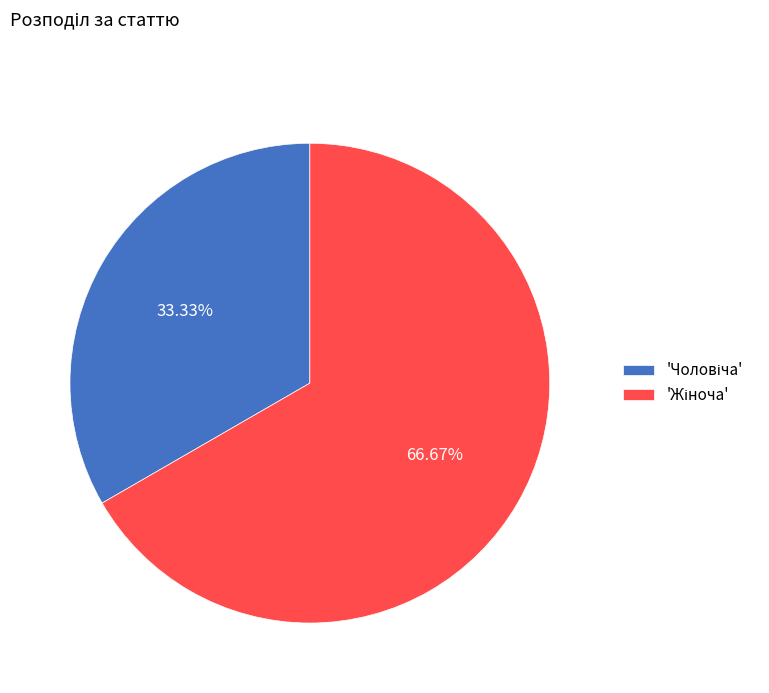

Is there a majority slice in this chart?

Yes